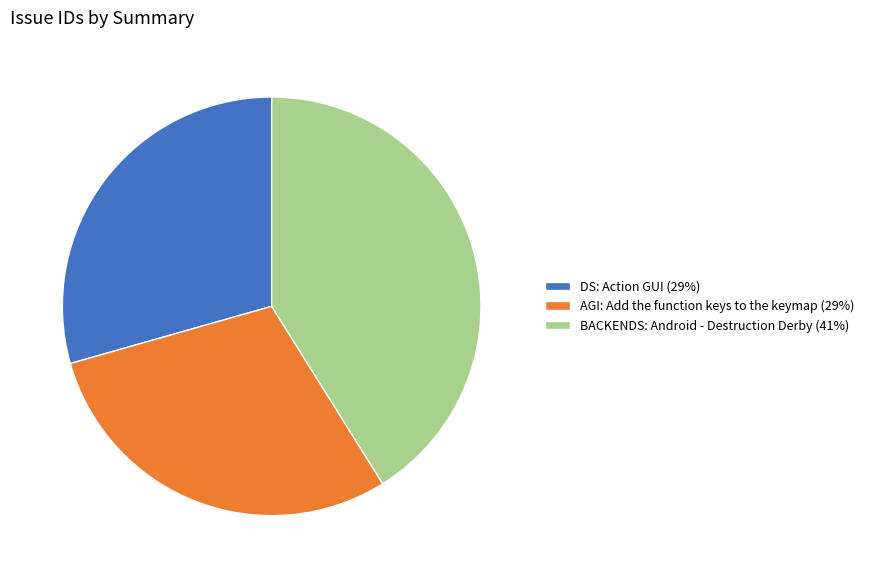

Is there a majority slice in this chart?

No